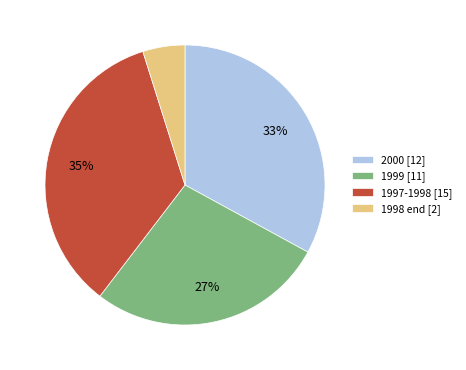

To the nearest percent, what percentage of the pie is 2000 [12]?

33%